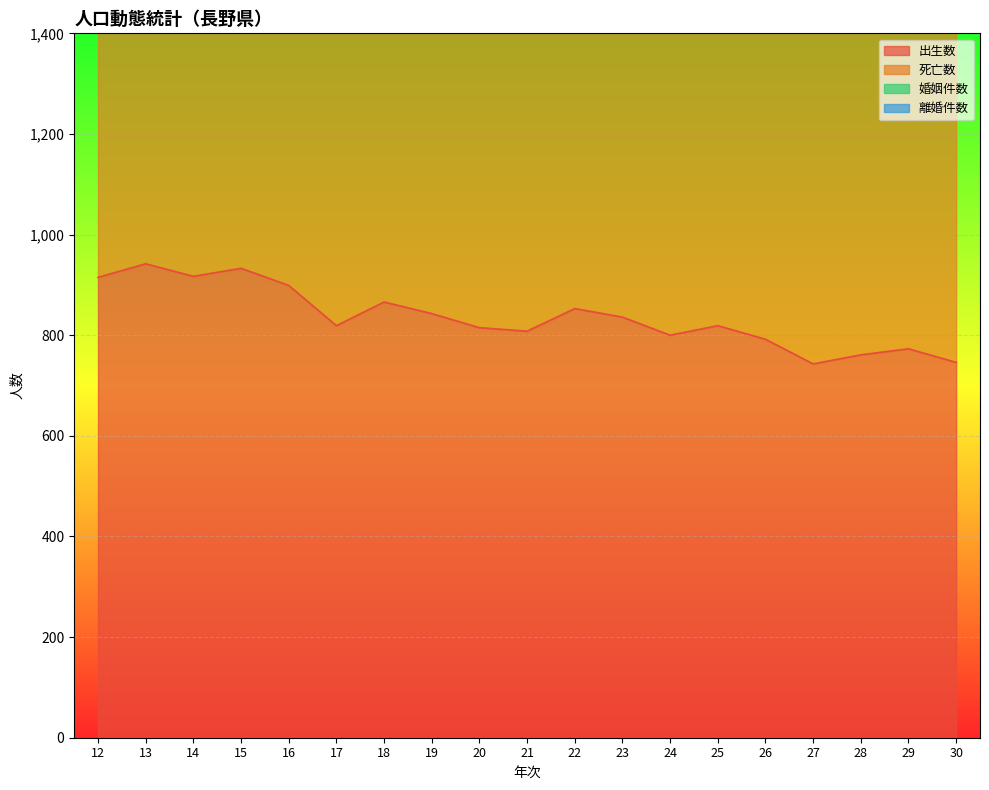

What is the lowest value of the 出生数 series?

743